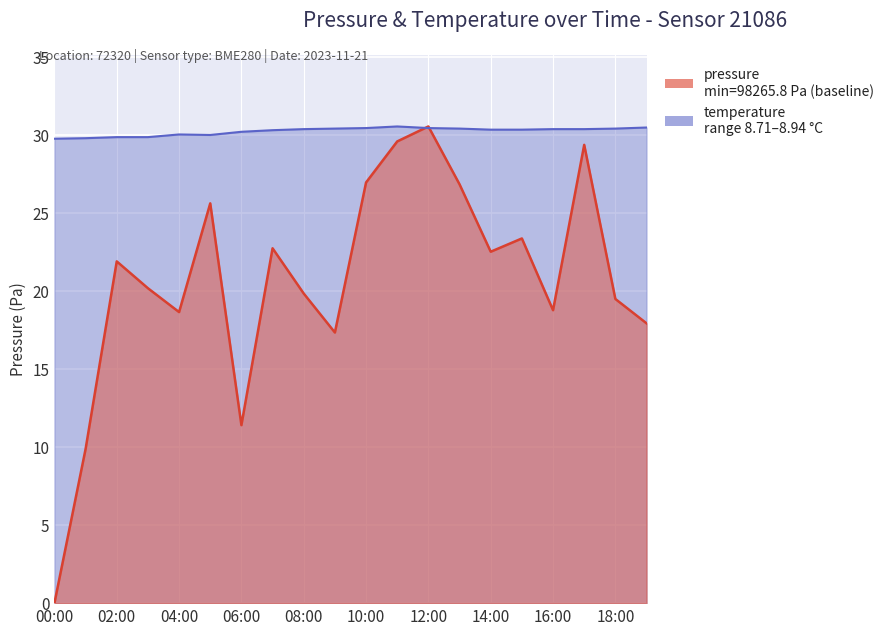

Is the value of temperature at 17:00 greater than the value of pressure at 07:00?

Yes